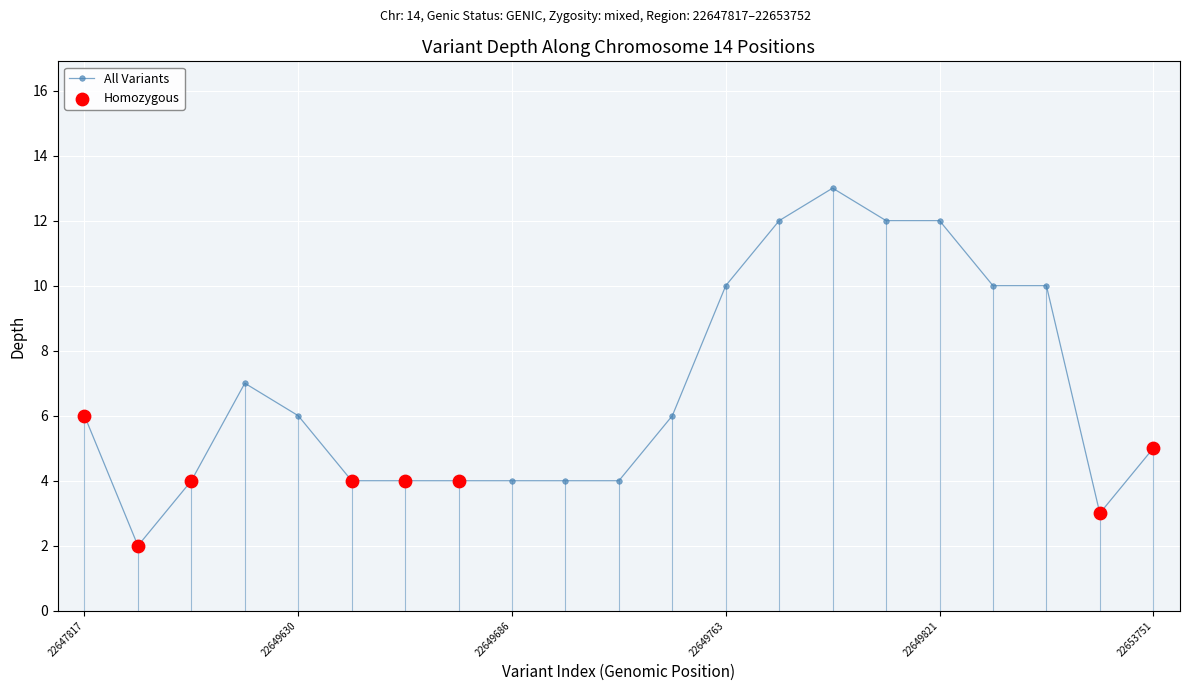

What is the value of the 19th point from the left?

10